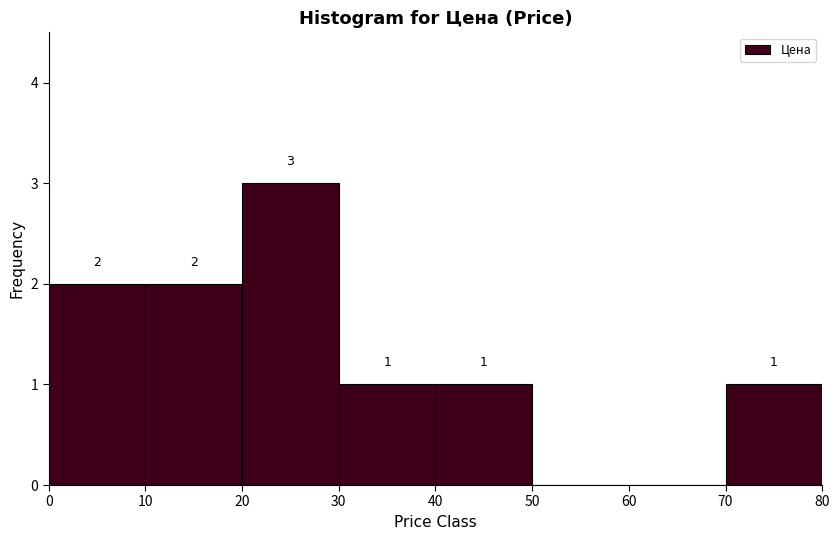

Which range on the x-axis has the tallest bar?

20 to 30